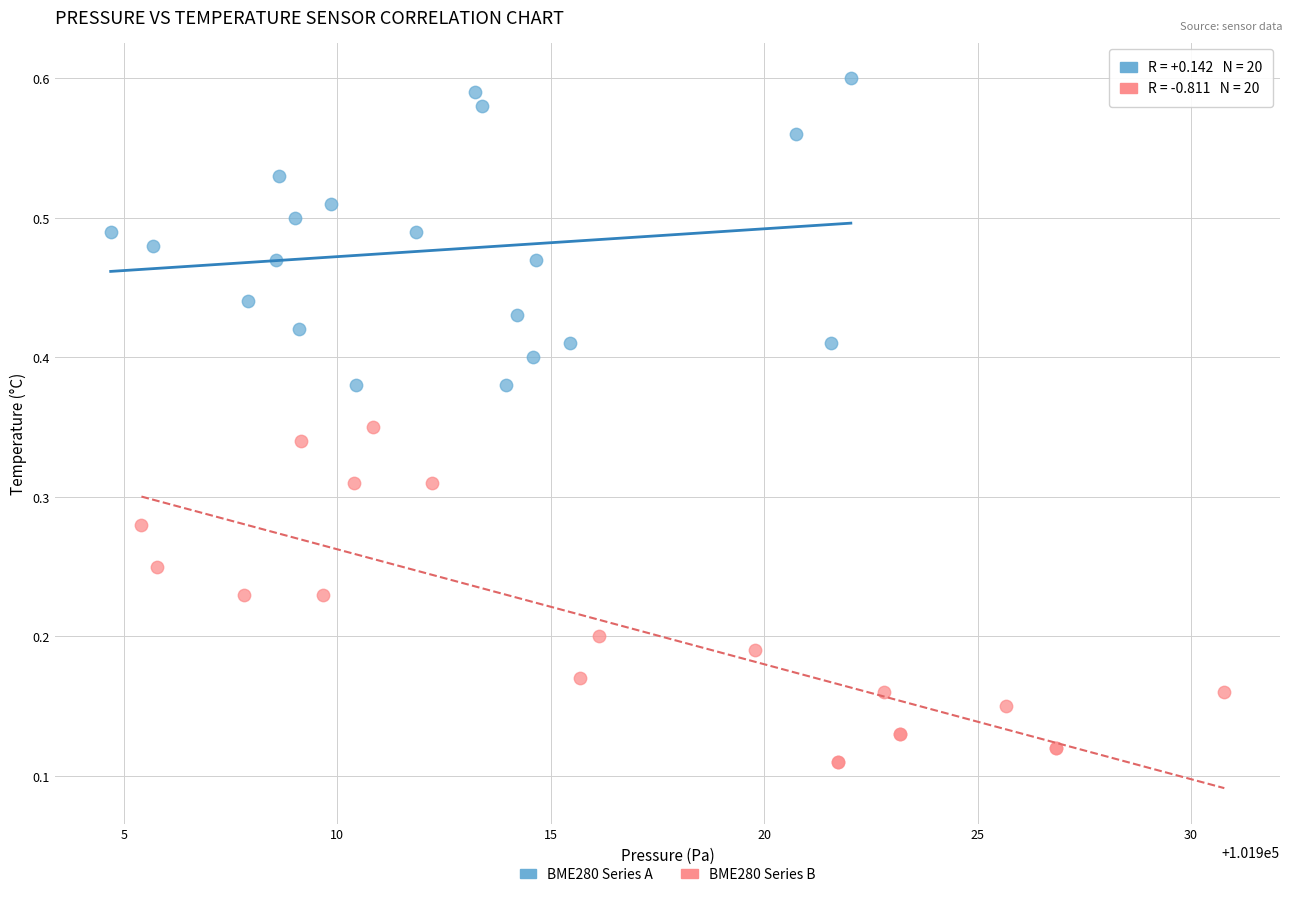

Which series has the widest spread of Y values?

BME280 Series B